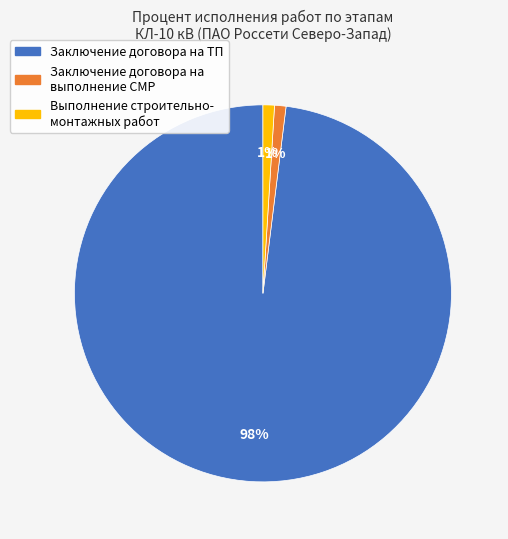

To the nearest percent, what is the average slice percentage?

33%